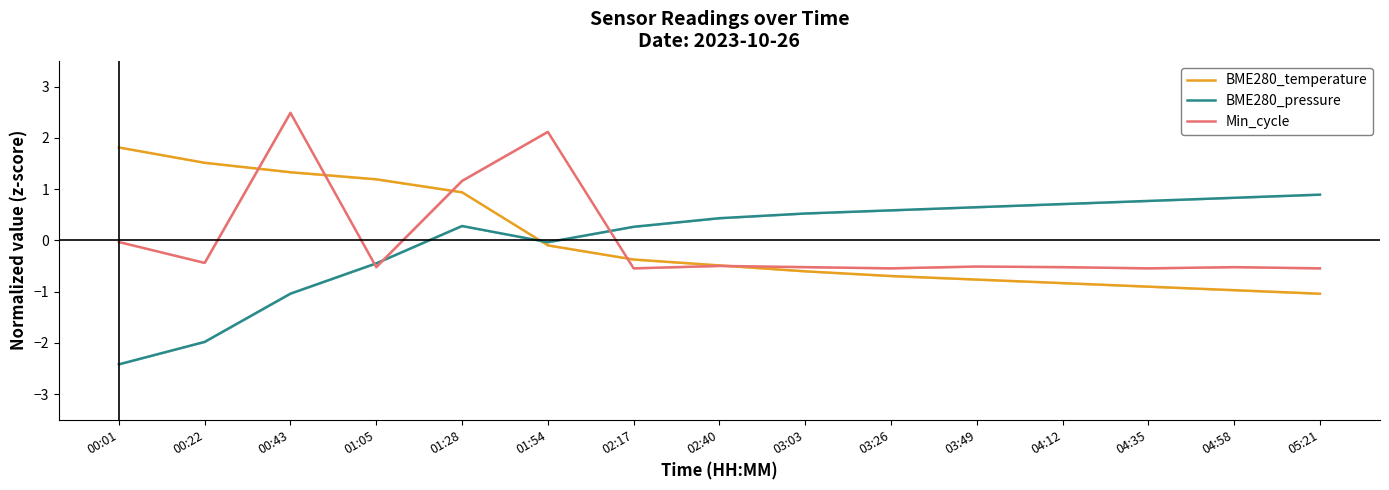

The BME280_temperature series shows -0.8 at 04:12. True or false?

True